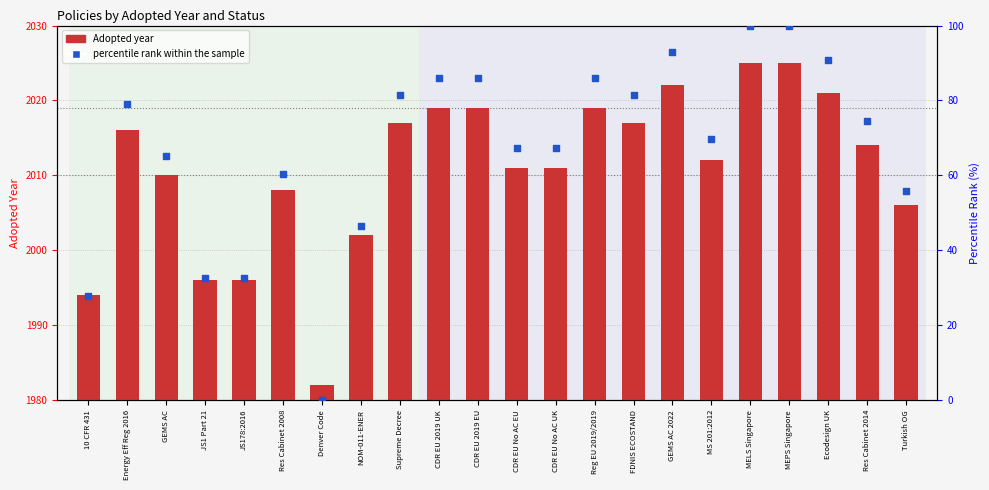

What is the total value across all series at Turkish OG?

2061.8